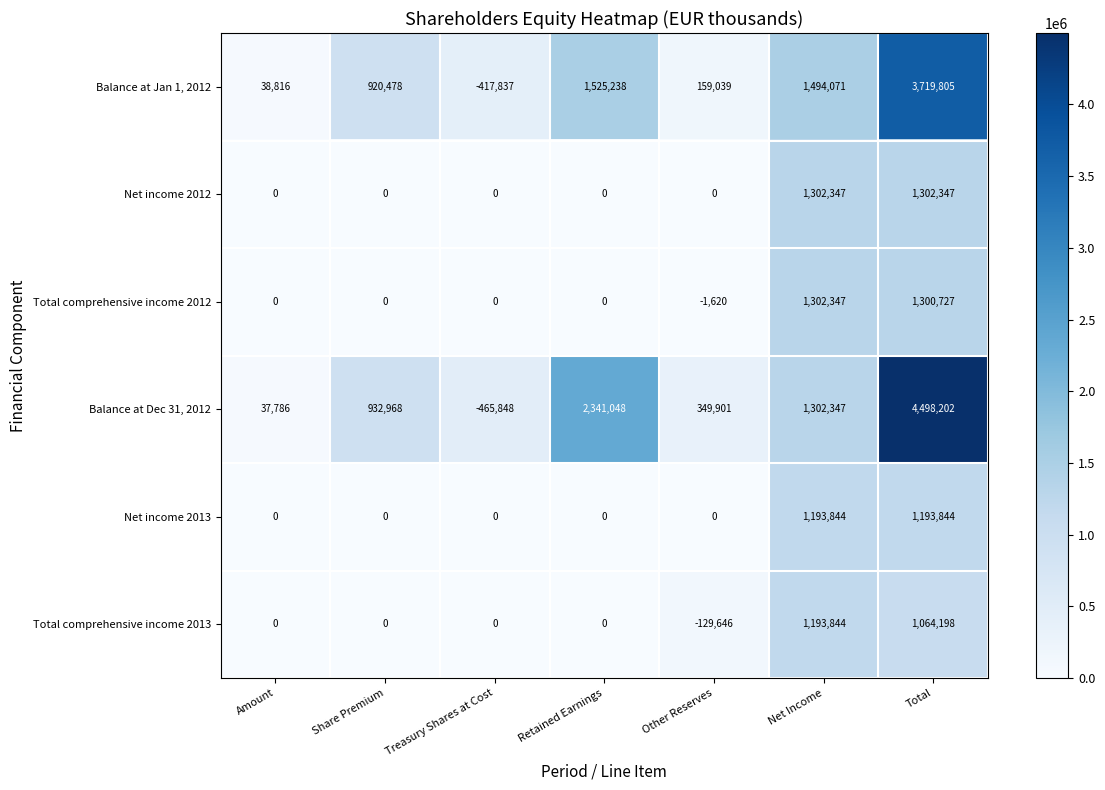

The value of Total comprehensive income 2012 at Other Reserves is -1620. True or false?

True